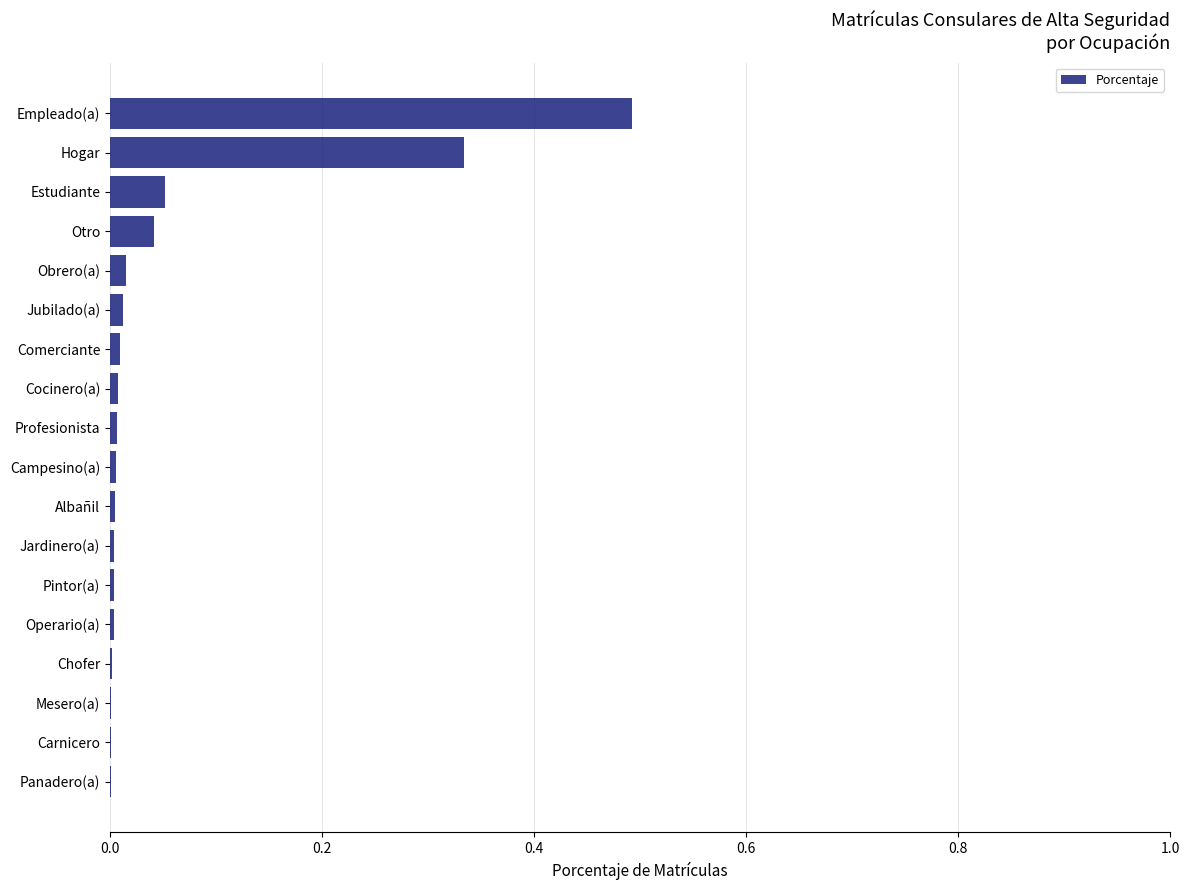

What is the maximum value shown in the chart?

0.5